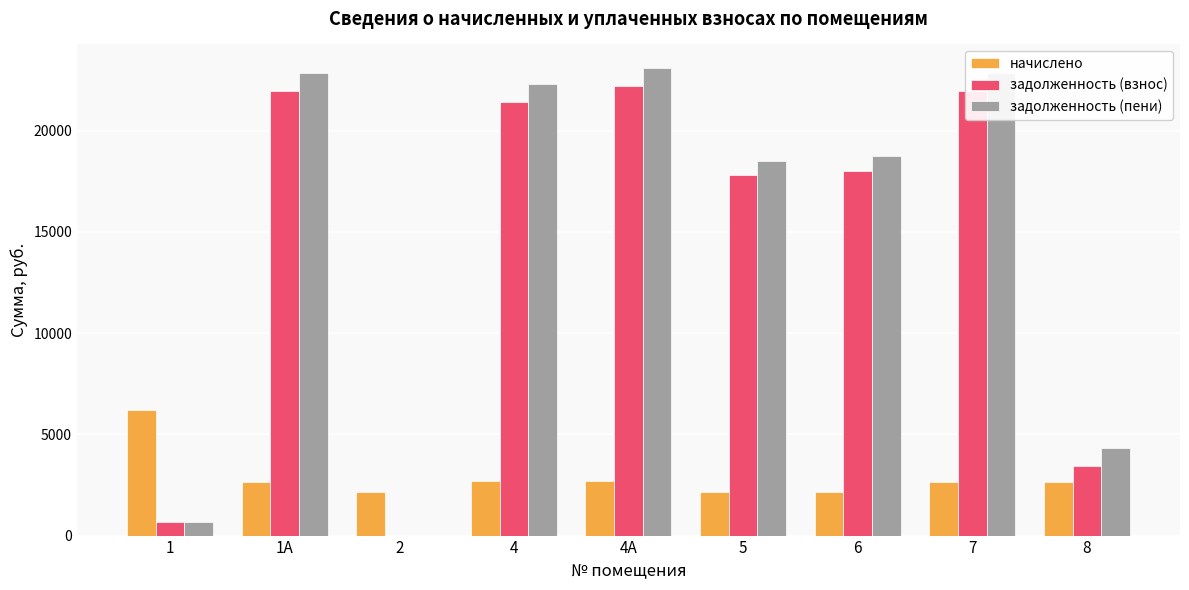

What is the maximum value for начислено?

6177.6